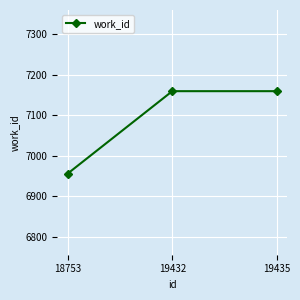

What is the difference between the values at 18753 and 19432?

203